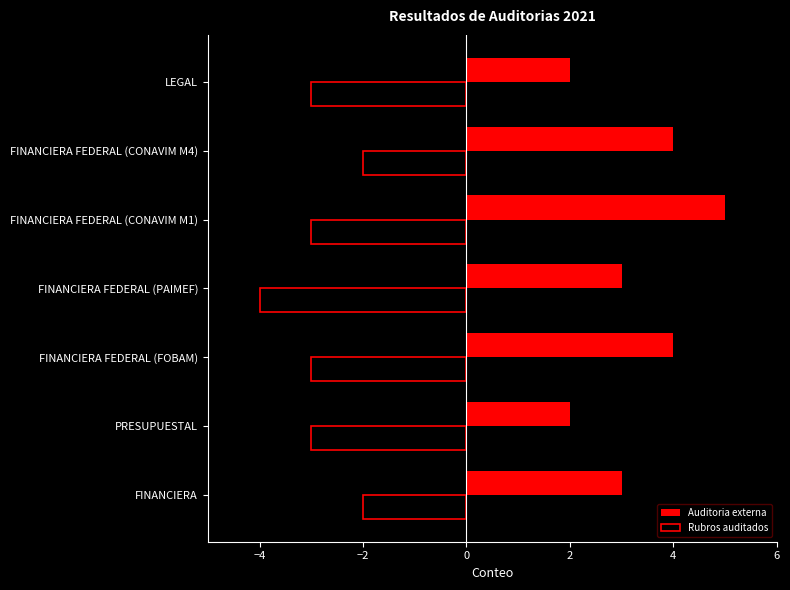

What is the sum of all Auditoria externa values?

23